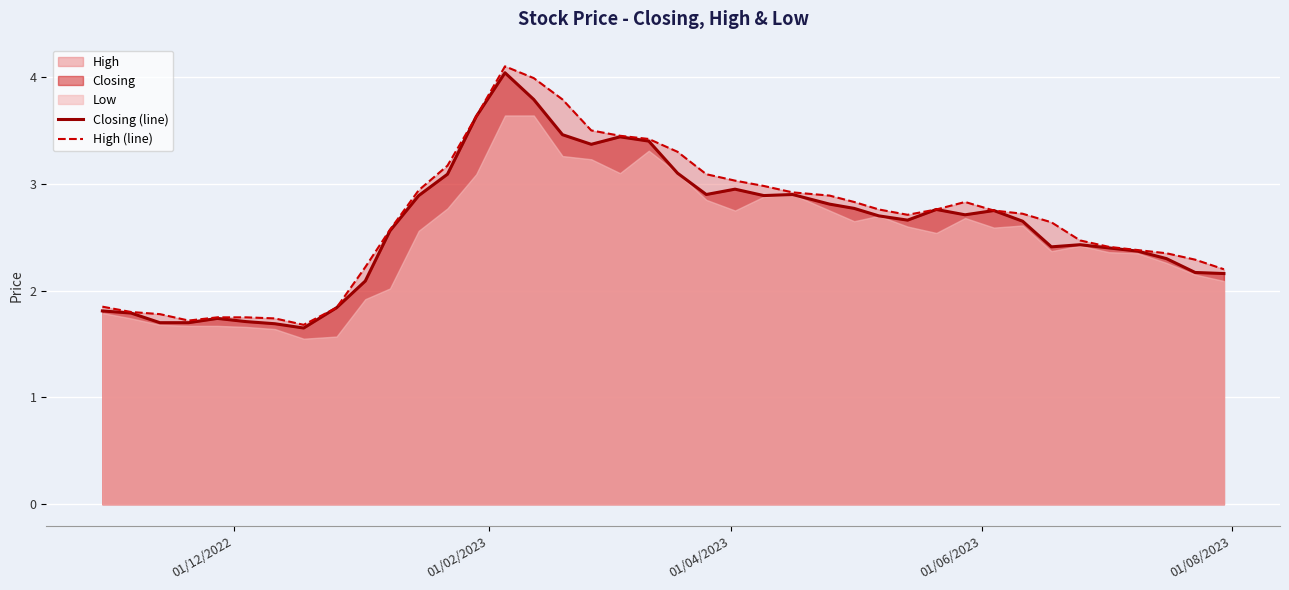

What is the minimum value for High (line)?

1.7